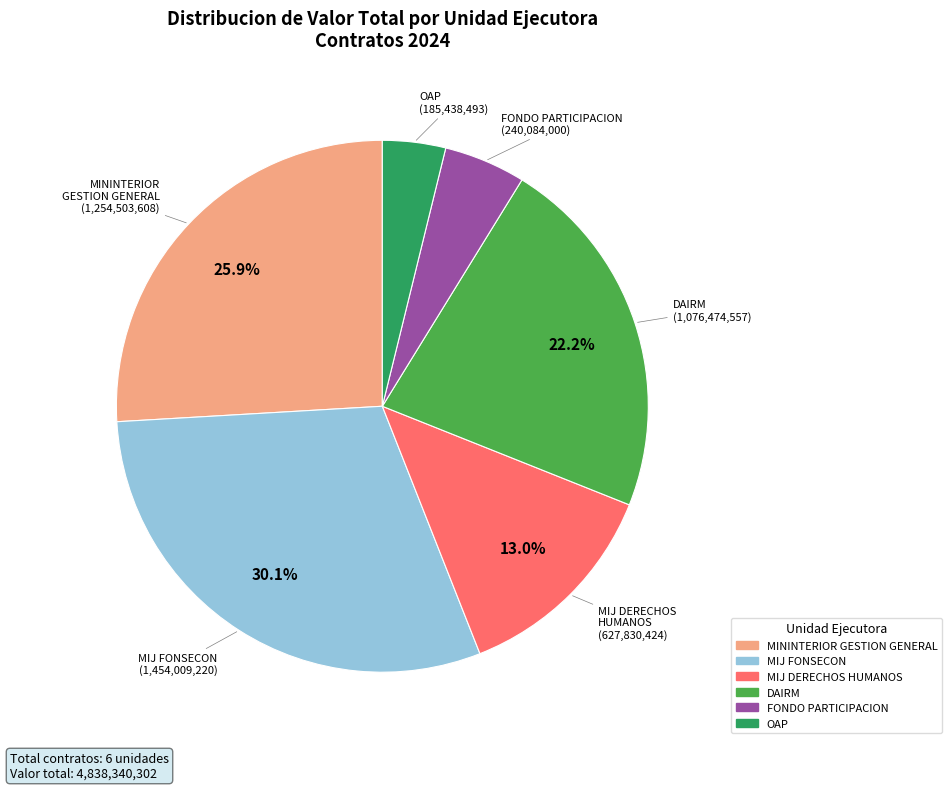

Does any single category account for the majority?

No